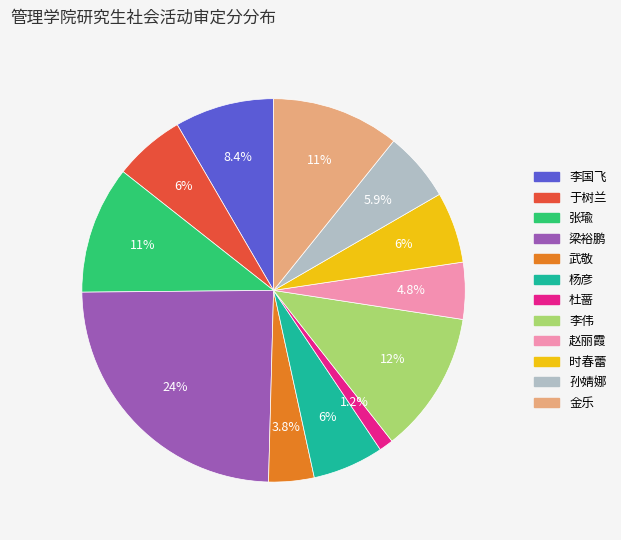

What percentage is the 武敬 slice, to the nearest percent?

4%